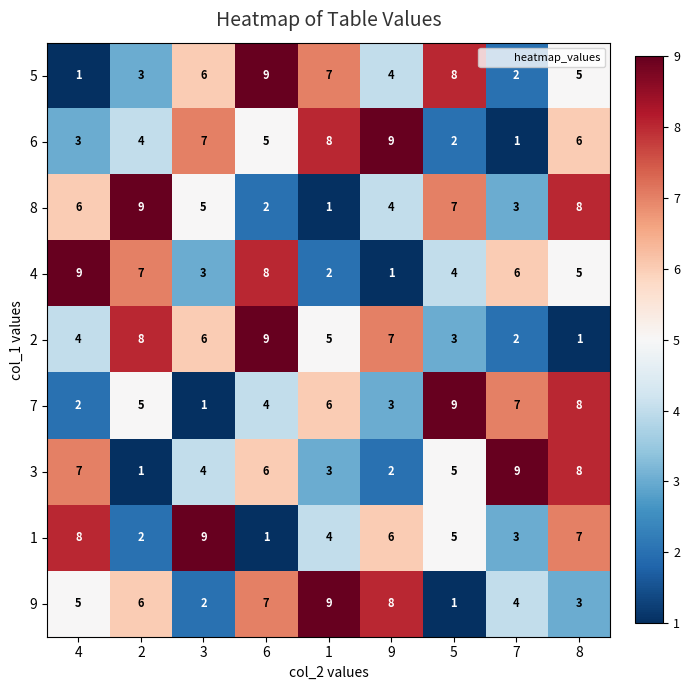

What is the maximum value for 8?

9